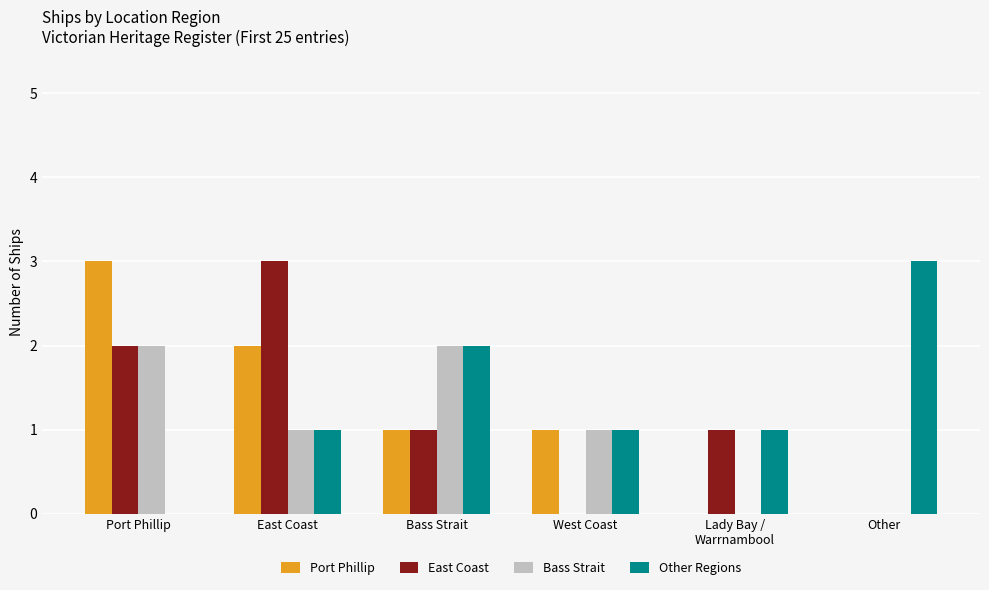

What value does the Other Regions series have at Bass Strait?

2